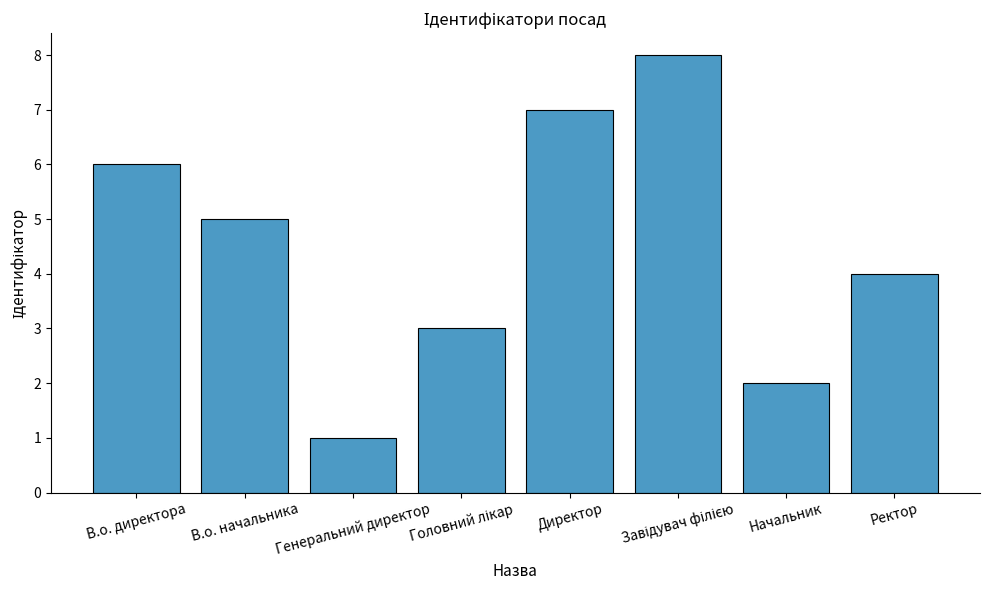

What is the sum of the values at В.о. начальника and Директор?

12